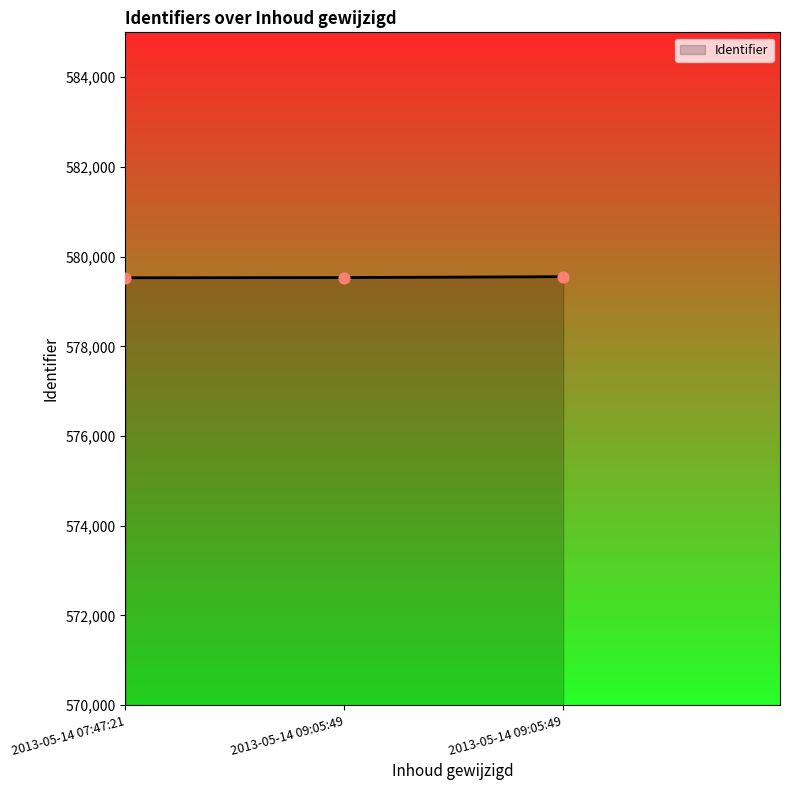

Approximately how many times larger is the value at 2013-05-14 07:47:21 compared to 2013-05-14 09:05:49?

1.0